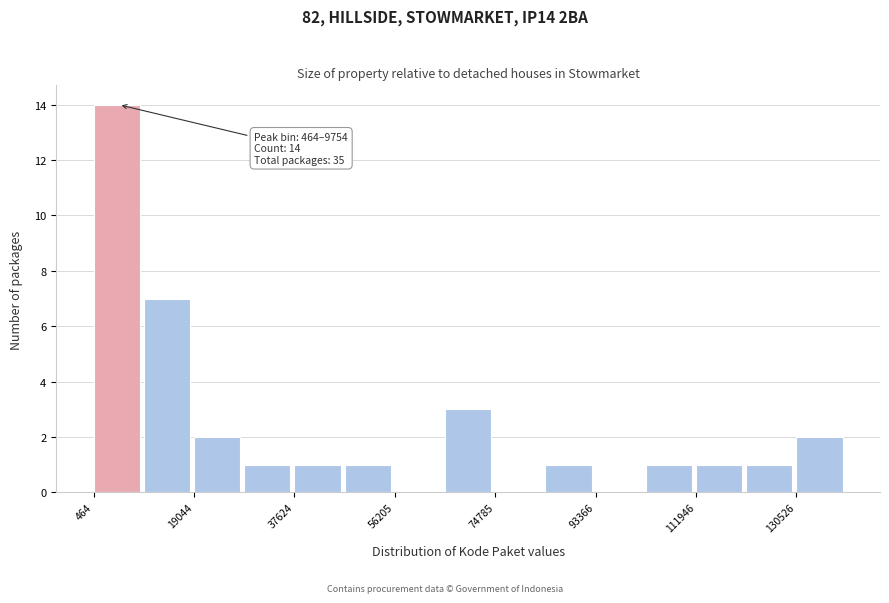

Which range on the x-axis has the tallest bar?

0 to 10000